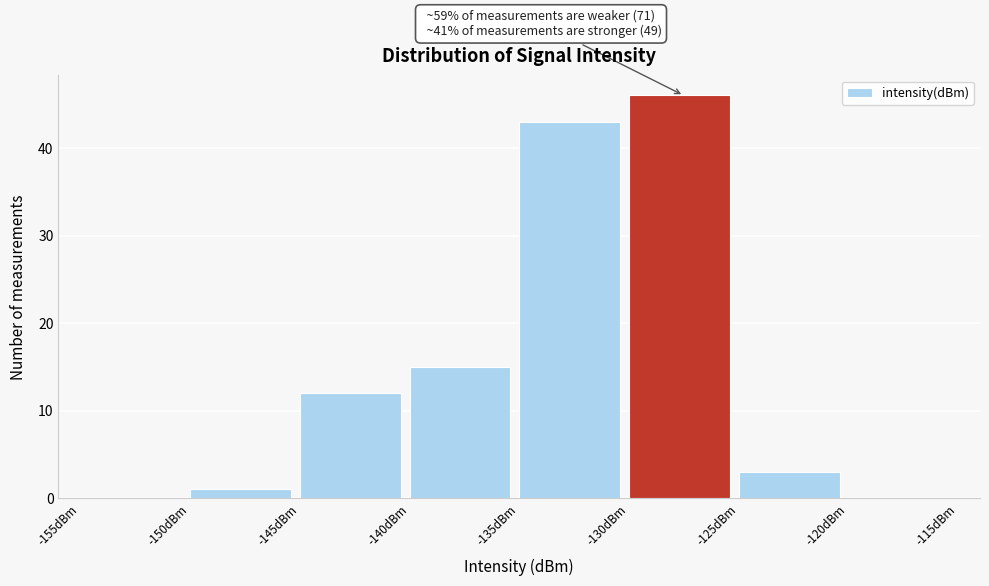

Over which range of the x-axis is the bar tallest?

-130 to -125